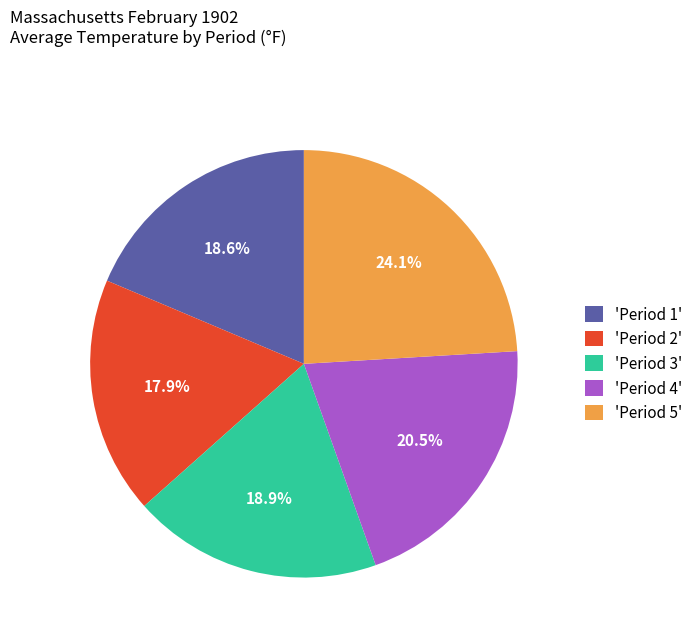

Approximately how many times larger is the value at 'Period 2' compared to 'Period 5'?

0.7